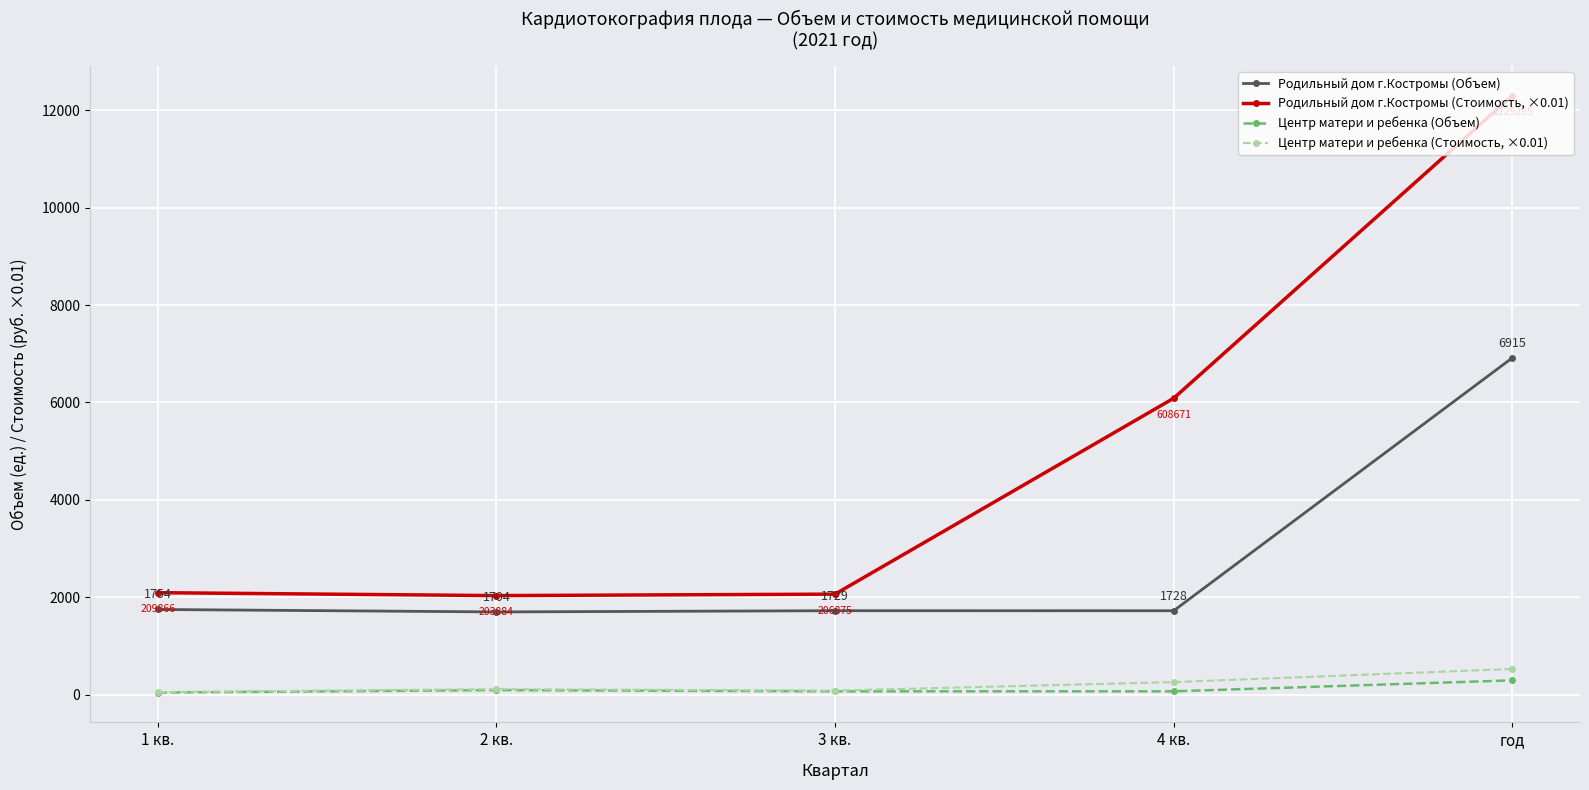

Rank the categories by Родильный дом г.Костромы (Объем) value from lowest to highest.

2 кв., 4 кв., 3 кв., 1 кв., год